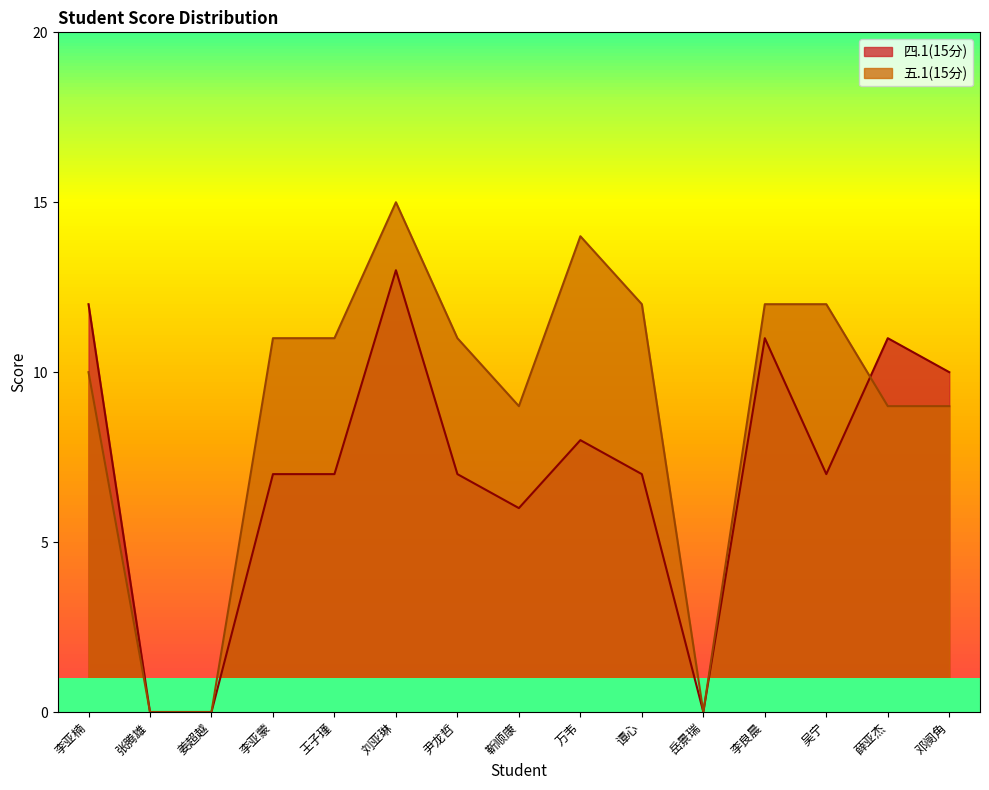

How many times do 五.1(15分) and 四.1(15分) cross each other?

1